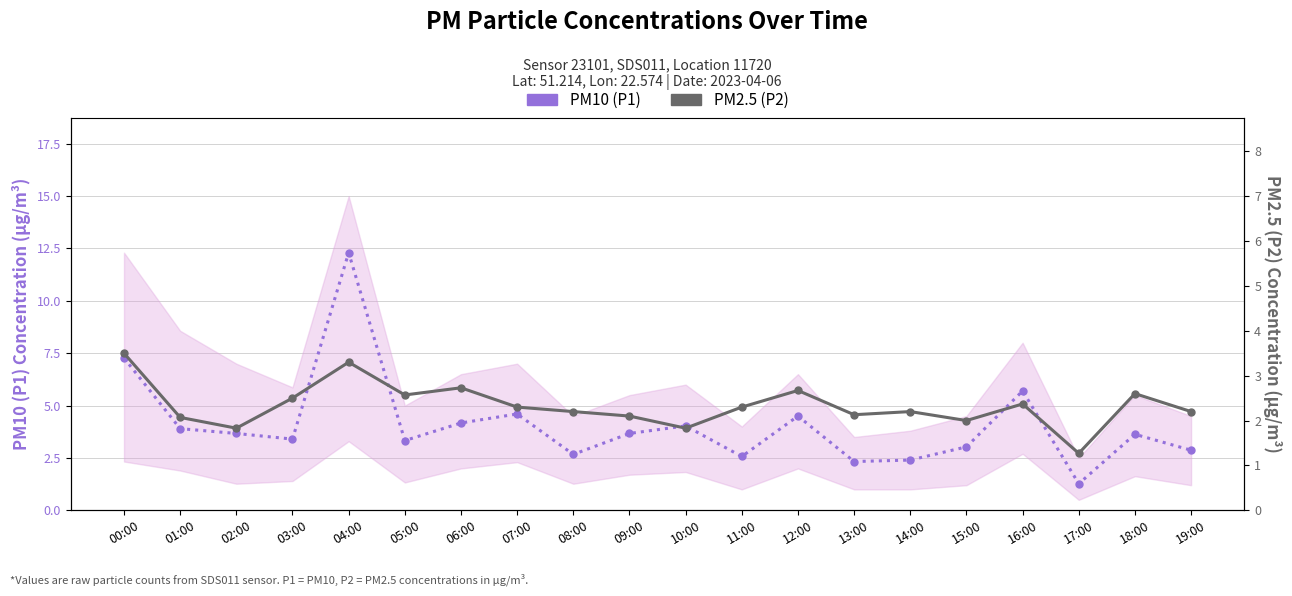

What is the lowest value of the PM2.5 (P2) series?

1.3